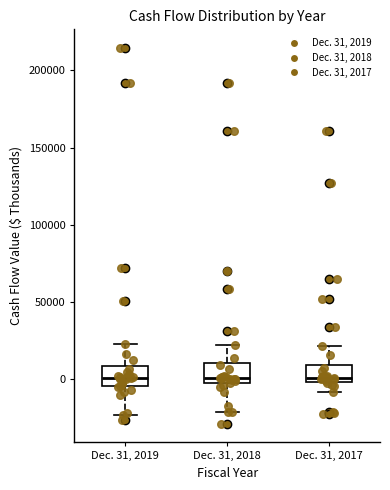

Reading left to right, transcribe this box plot: for each box, give where its median line is, the range the box spans, and where its two whiskers end, as read against the y-axis. The values are not printed on the chart, so give them approximately, as read against the axis.

Dec. 31, 2019: median 0, box -5000 to 10000, whiskers -25000 to 25000
Dec. 31, 2018: median 0, box -5000 to 10000, whiskers -20000 to 20000
Dec. 31, 2017: median 0 (just above the box's lower edge), box 0 to 10000, whiskers -10000 to 20000